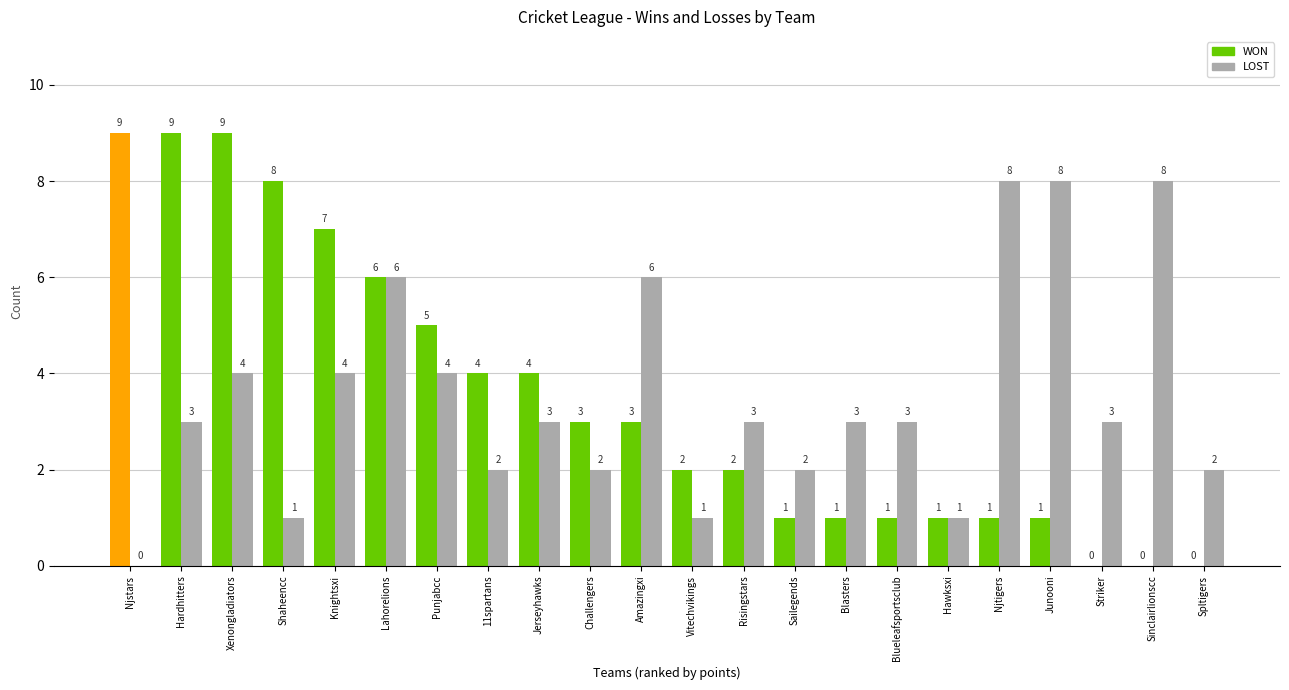

Which series changed the most between Jerseyhawks and Risingstars?

WON